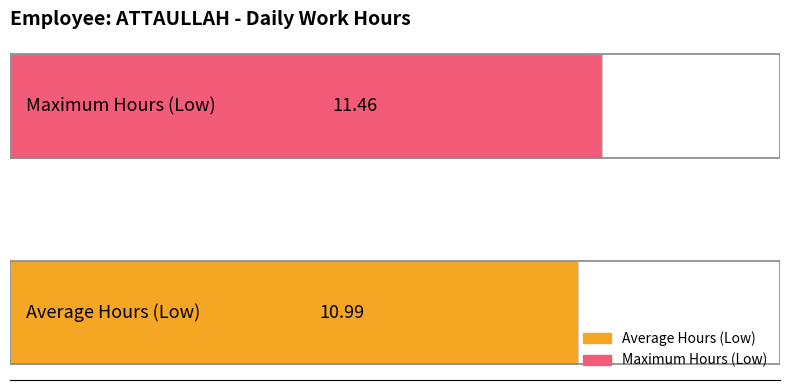

Which series has the widest spread of values?

Average Hours (Low)